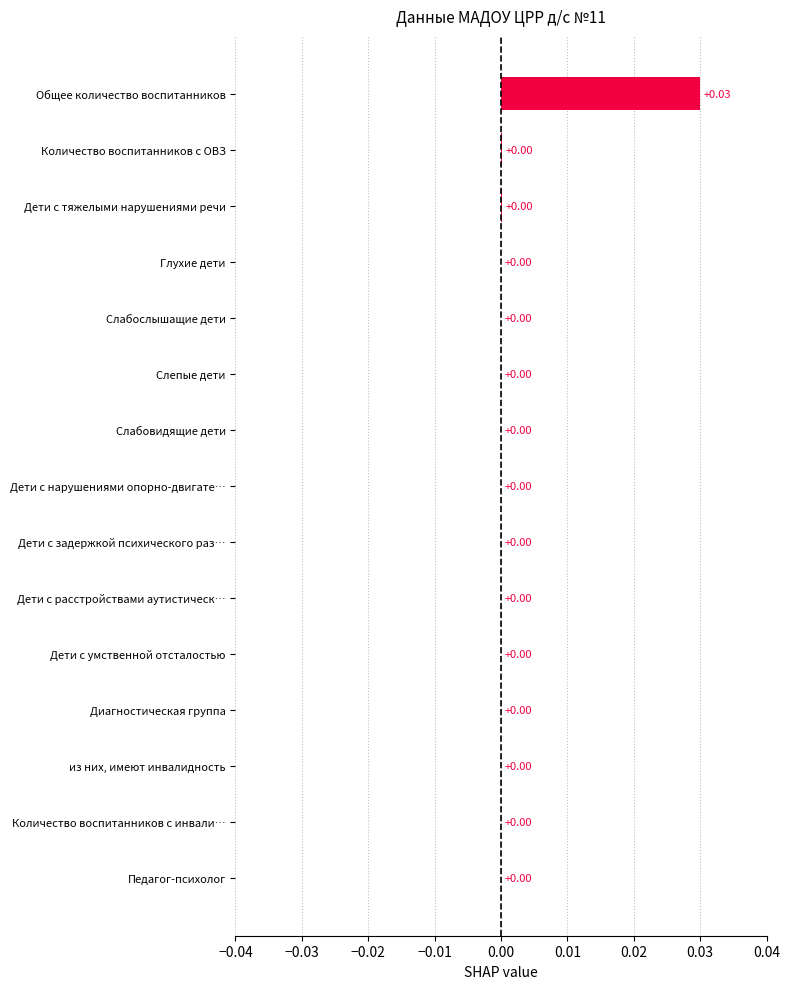

How many data points does each series have?

15